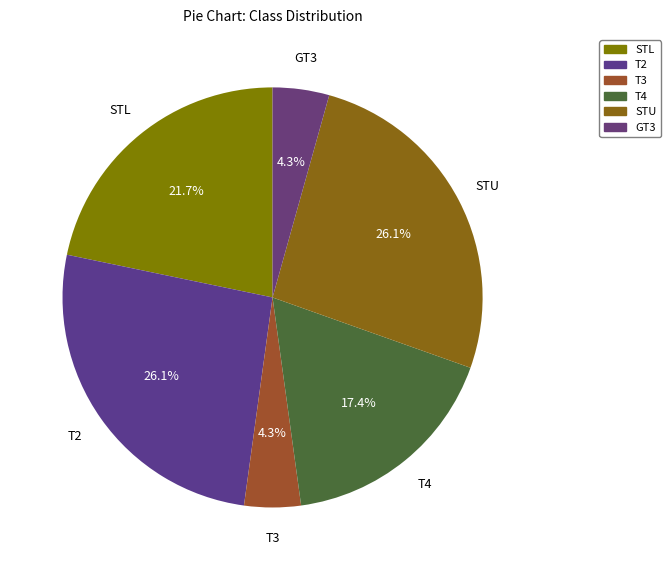

How many slices are in this pie chart?

6